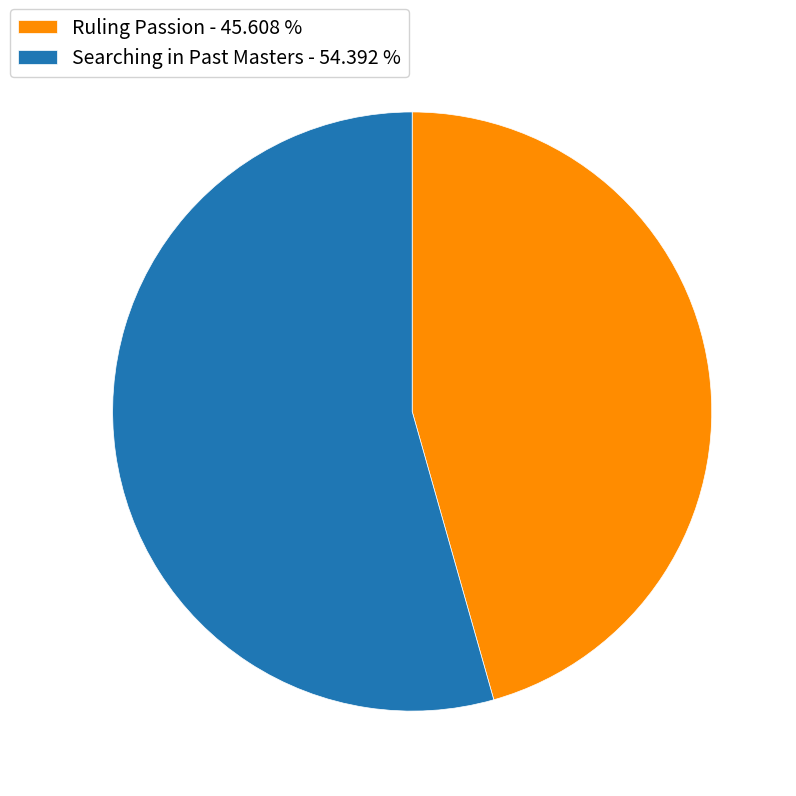

What is the ratio of the value at Searching in Past Masters to the value at Ruling Passion?

1.2